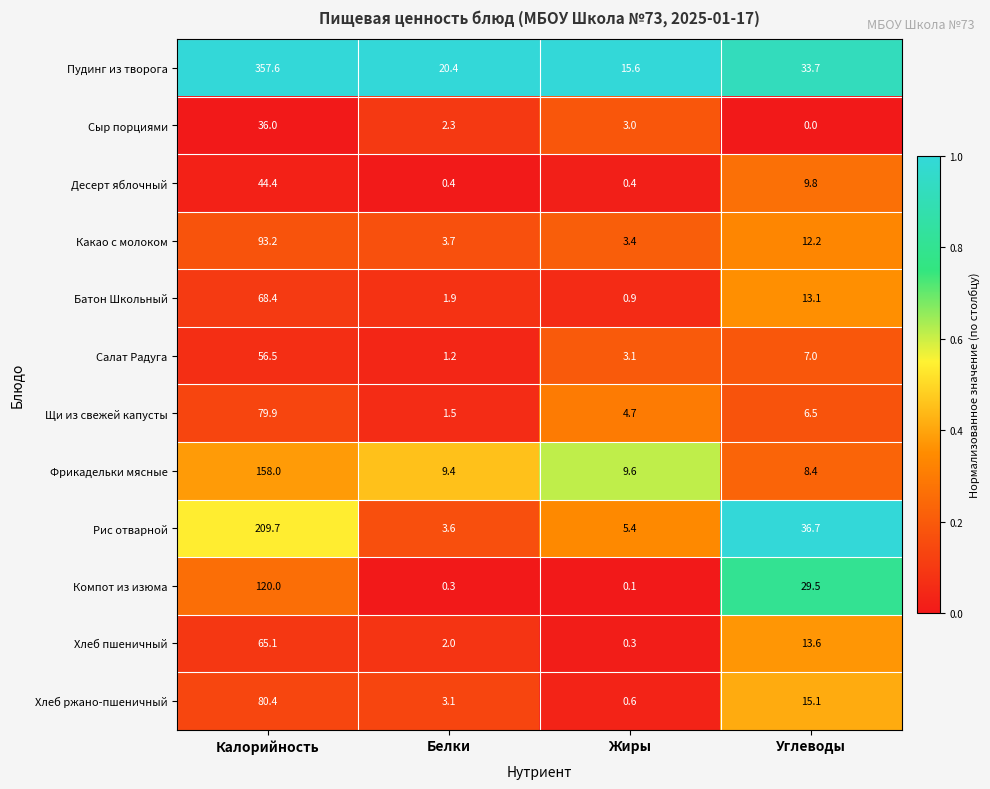

What is the spread (max minus min) of values at Калорийность?

321.6